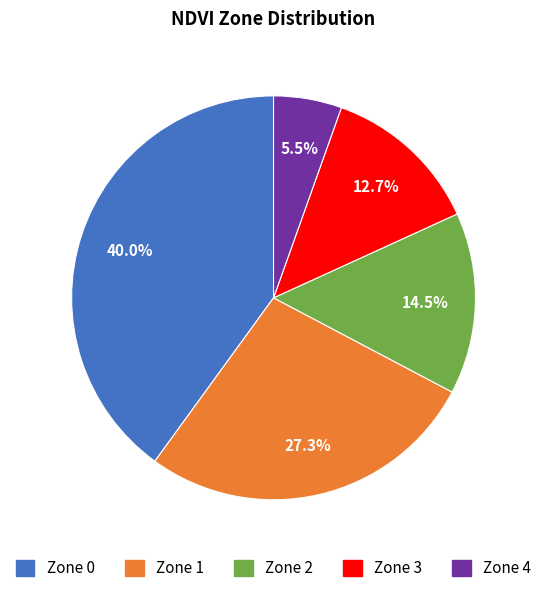

True or false: Zone 4 accounts for 1% of the total.

False